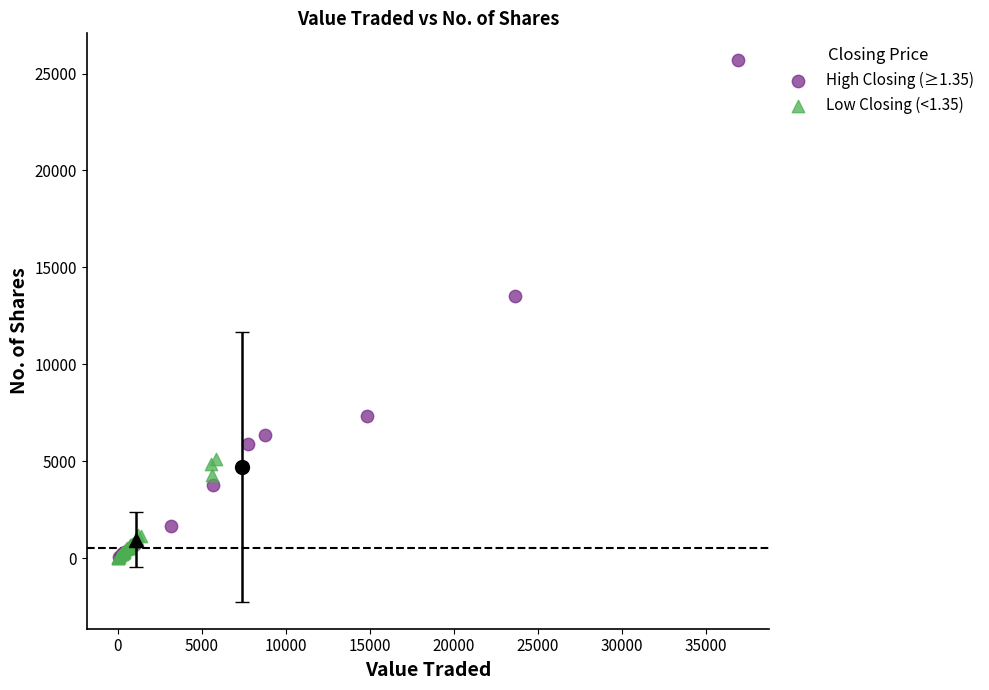

Which series reaches the maximum Y coordinate?

High Closing (≥1.35)